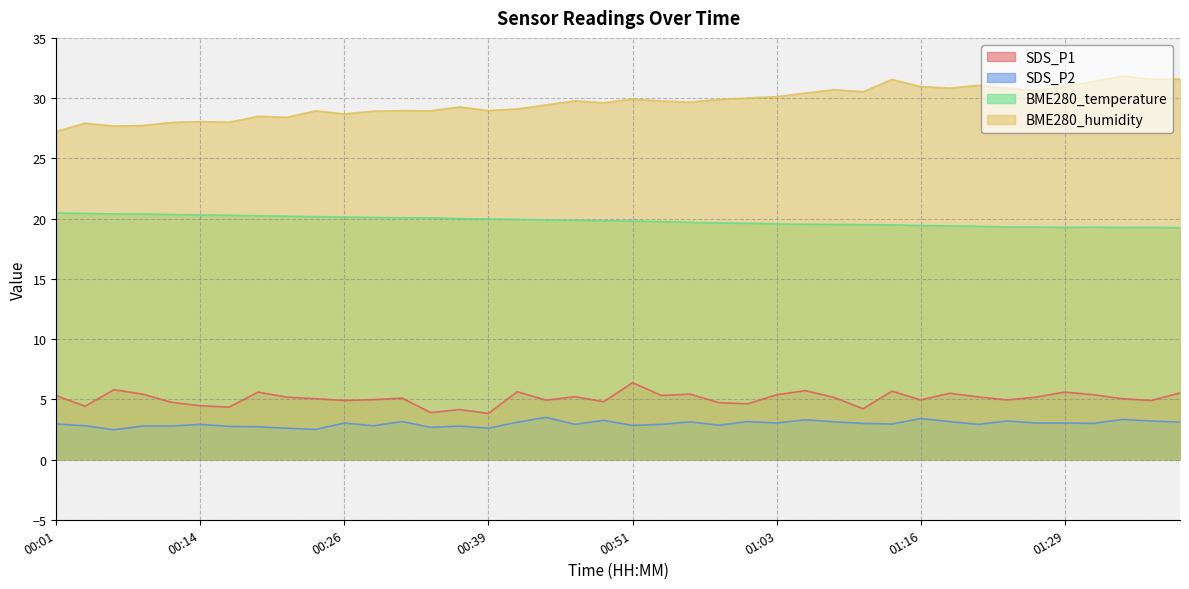

At which label does SDS_P1 reach its peak?

00:51